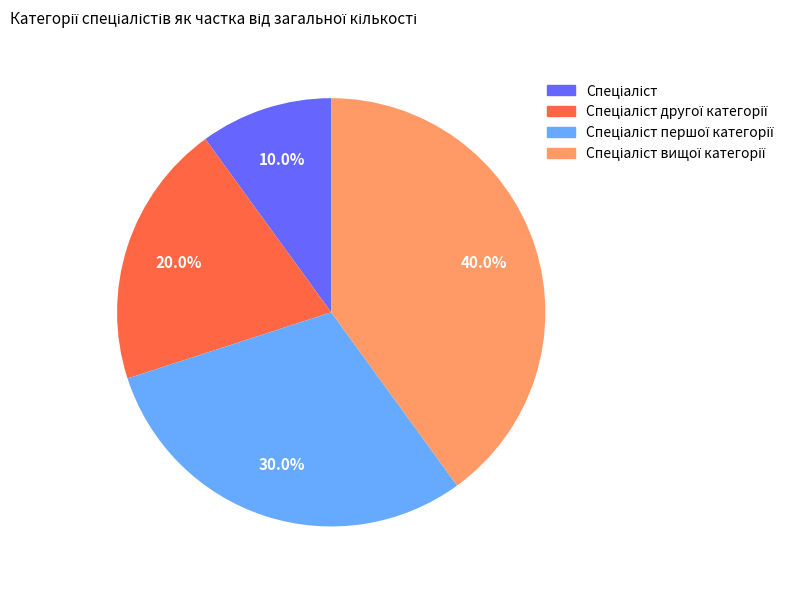

Does any single category account for the majority?

No